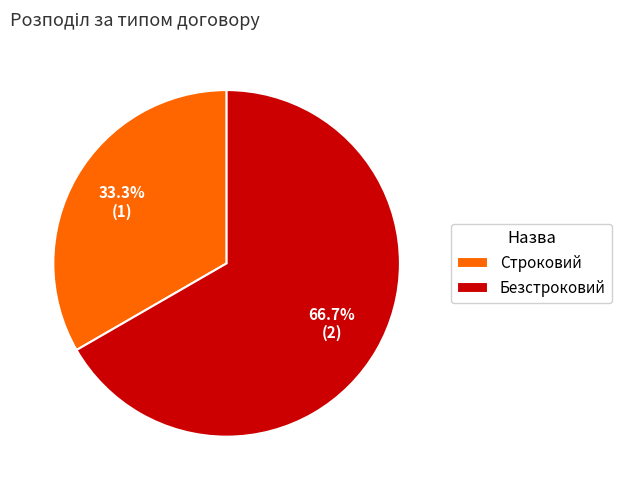

Does any single category account for the majority?

Yes